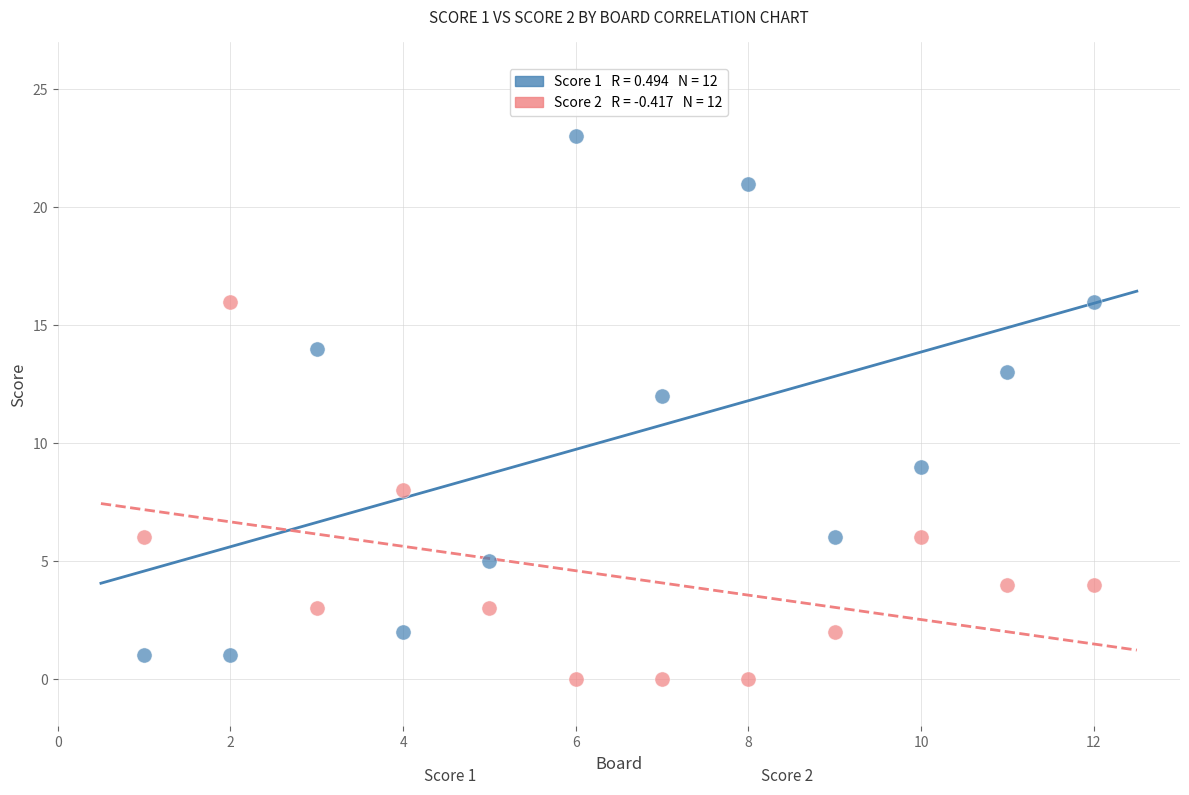

Across all data points, what is the range of Y values (max minus min)?

23